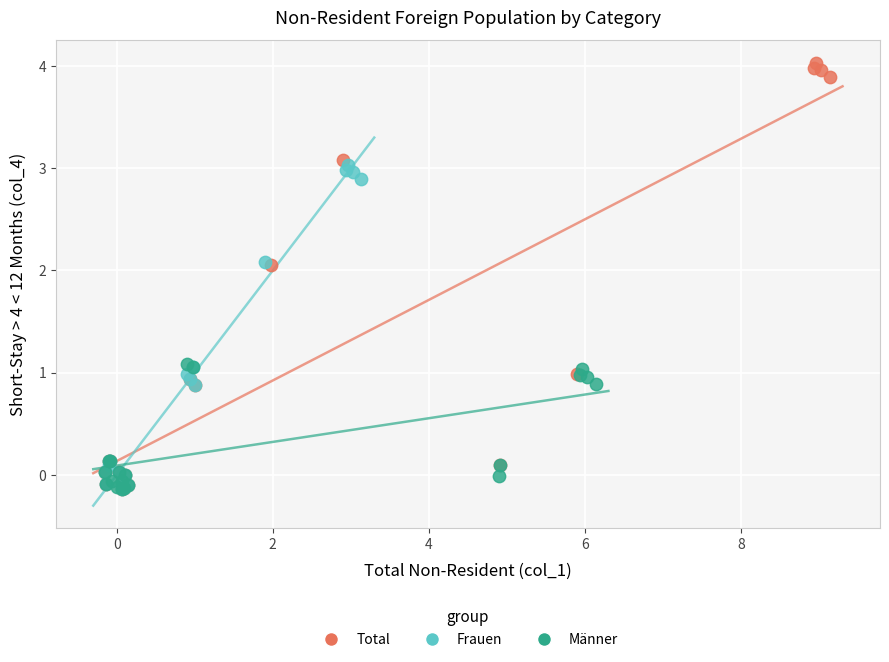

Which series contains the highest Y value?

Total